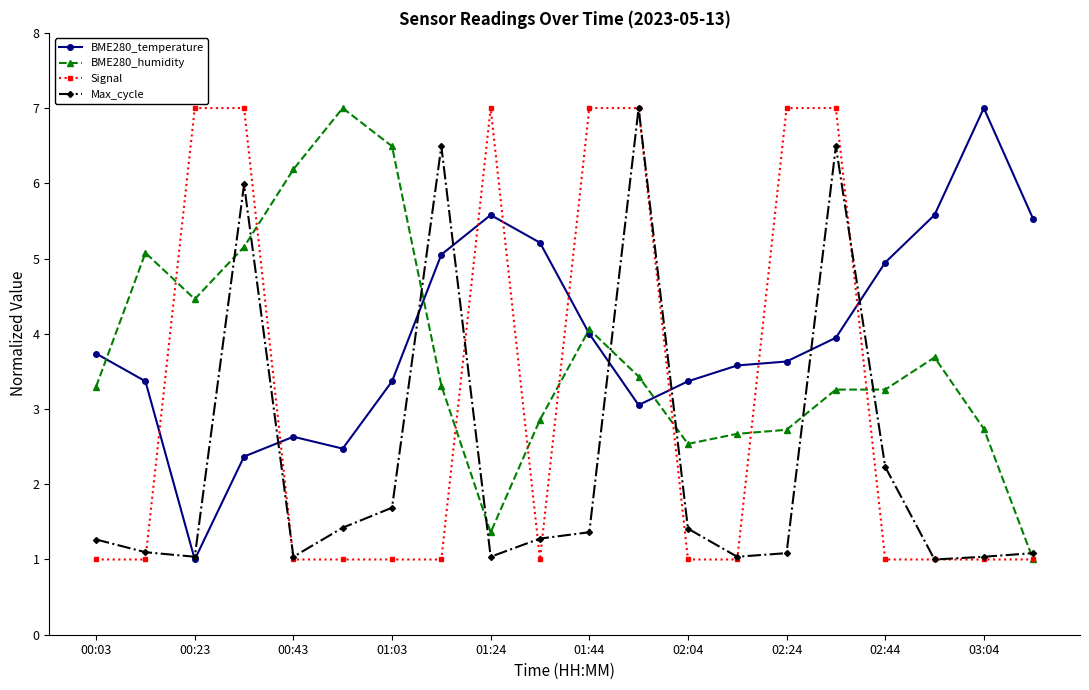

How many intersections are there between Signal and BME280_temperature?

8